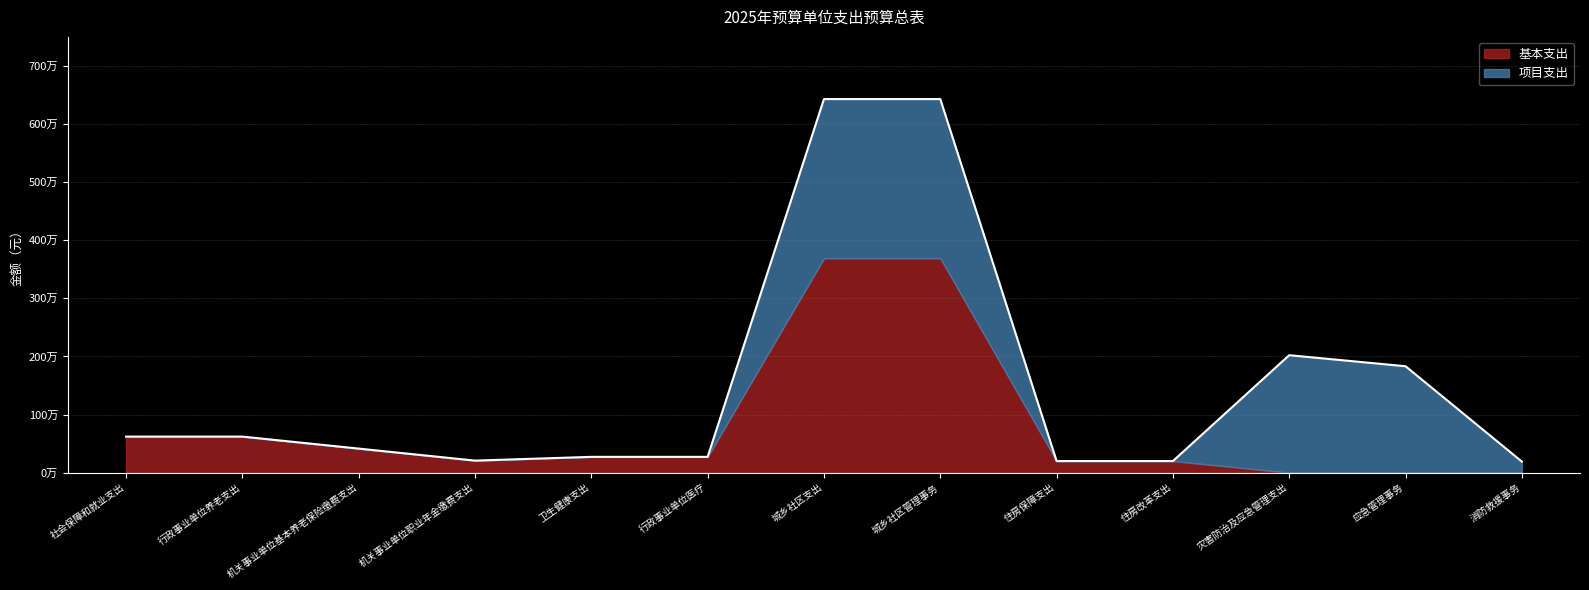

What is the value of the 基本支出 point at the 10th from the left?

198910